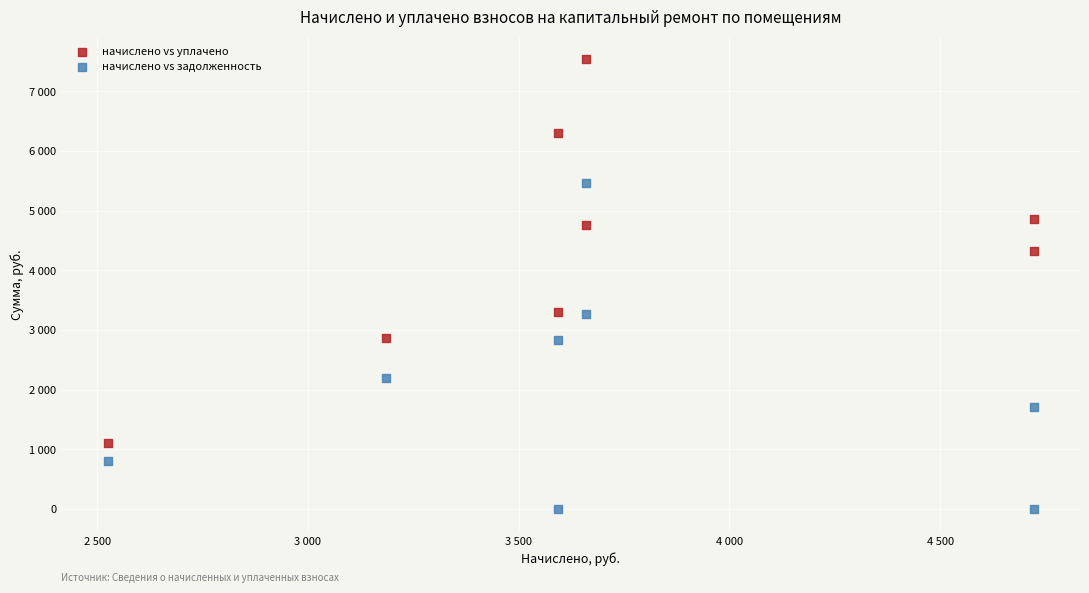

What are all the series names shown in the legend?

начислено vs уплачено, начислено vs задолженность